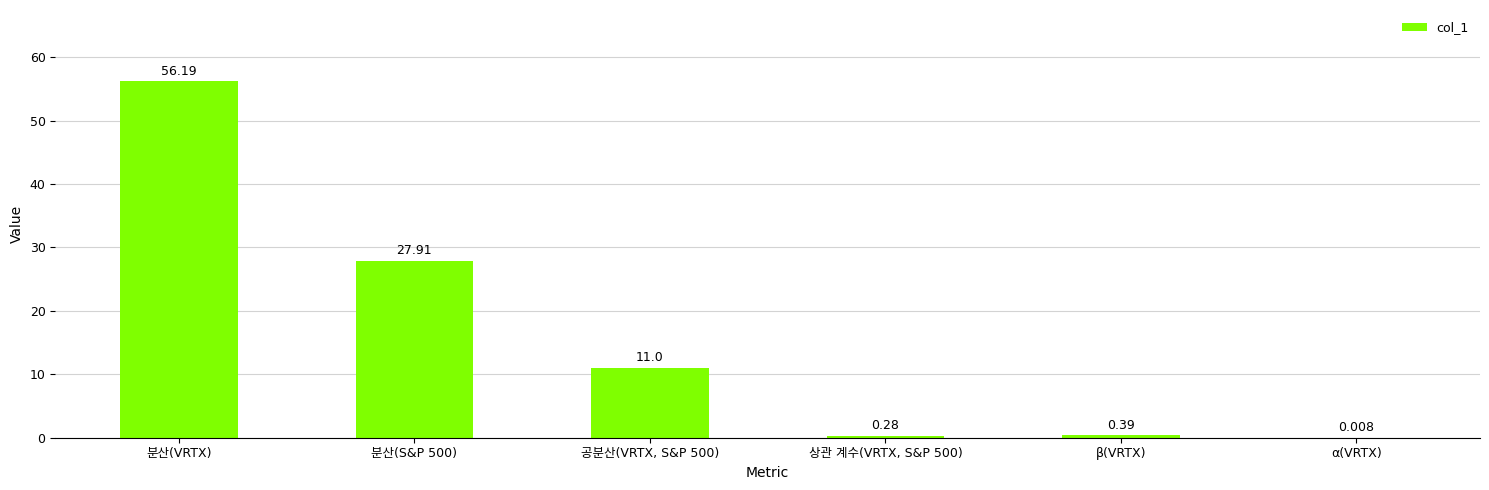

What position from the left is 분산(S&P 500)?

2